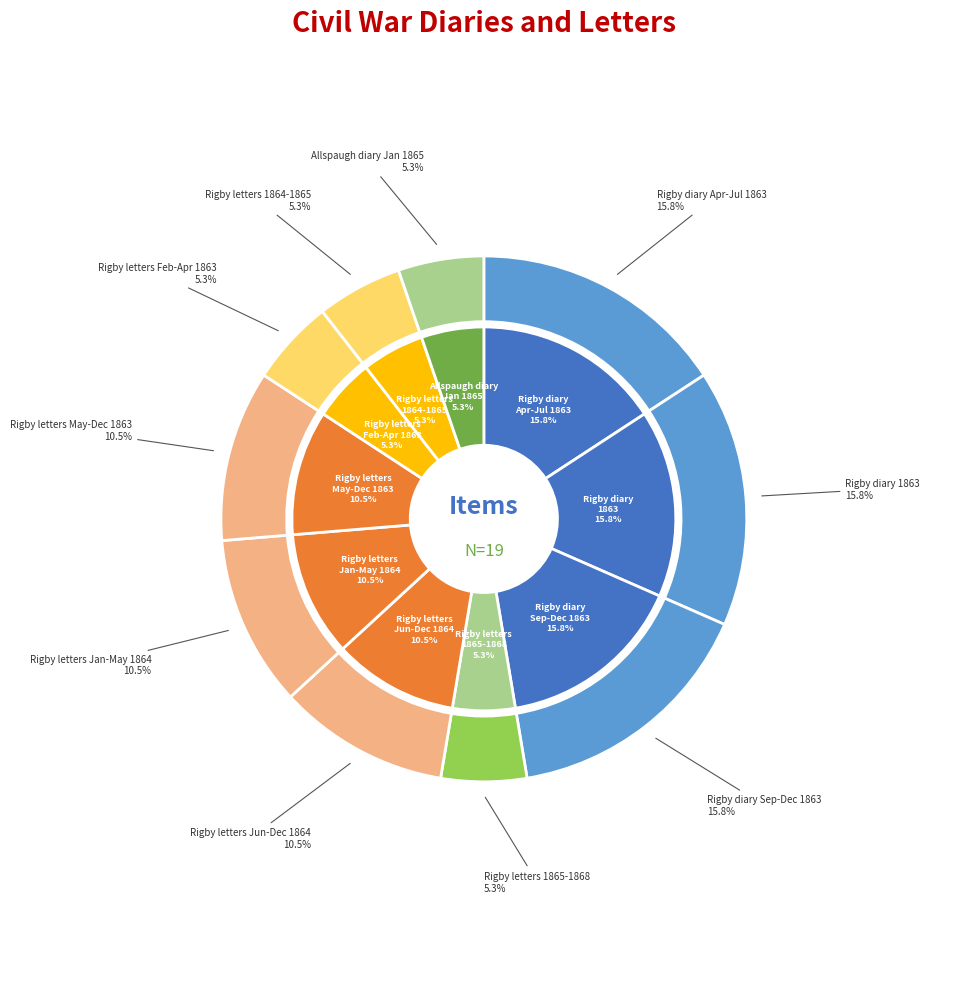

Between William Titus Rigby letters, 1864-1865 and William Titus Rigby letters, May-December 1863, which is larger?

William Titus Rigby letters, May-December 1863